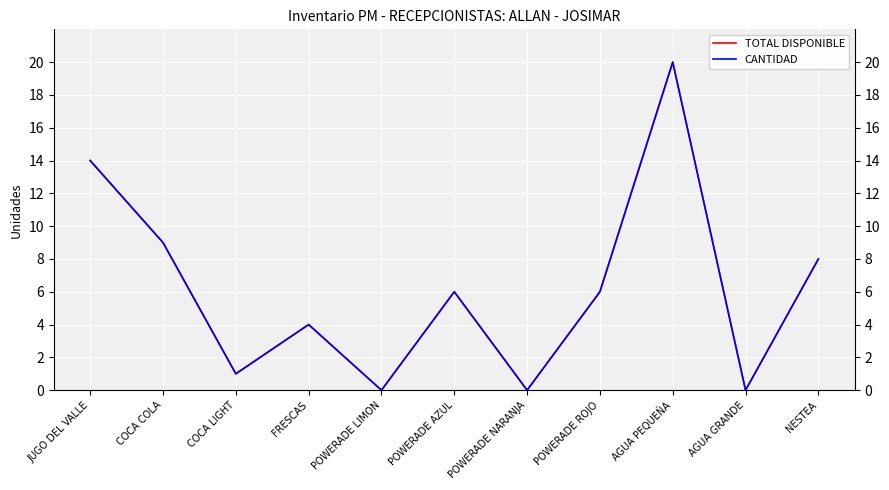

Does the chart have visible grid lines?

Yes